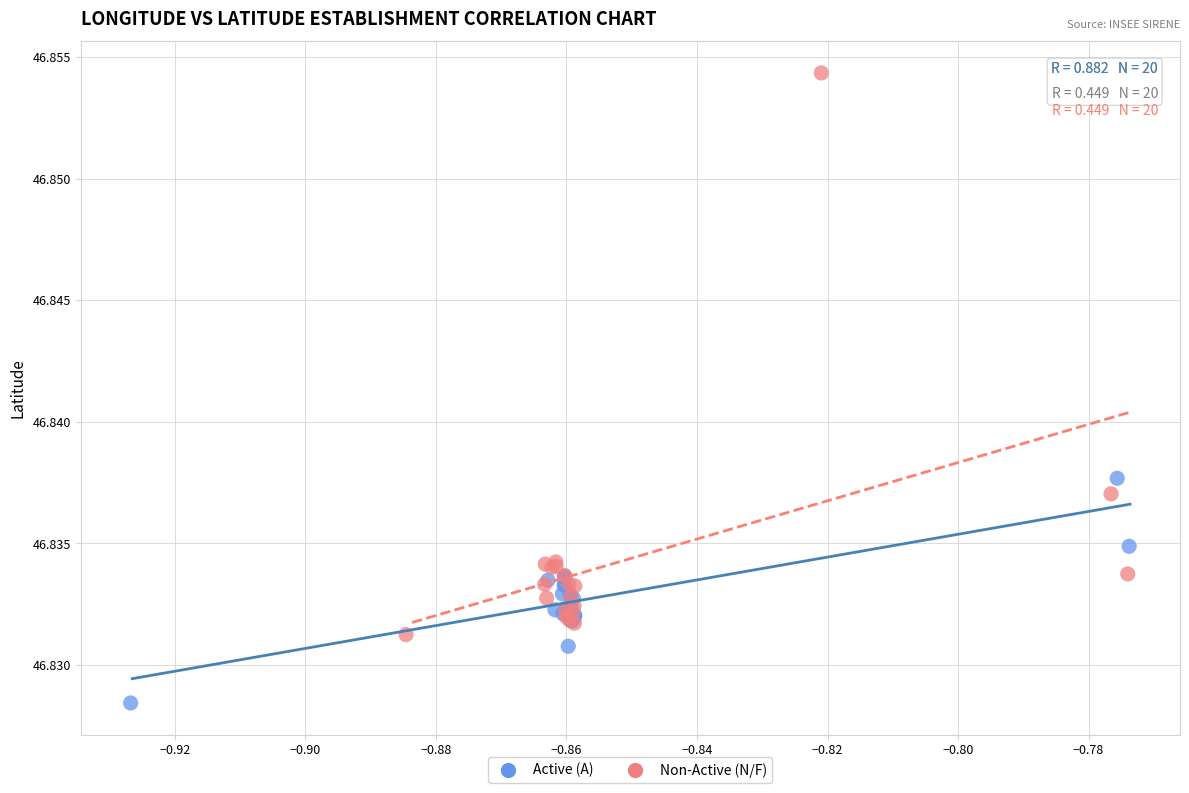

Which series contains the lowest Y value?

Active (A)